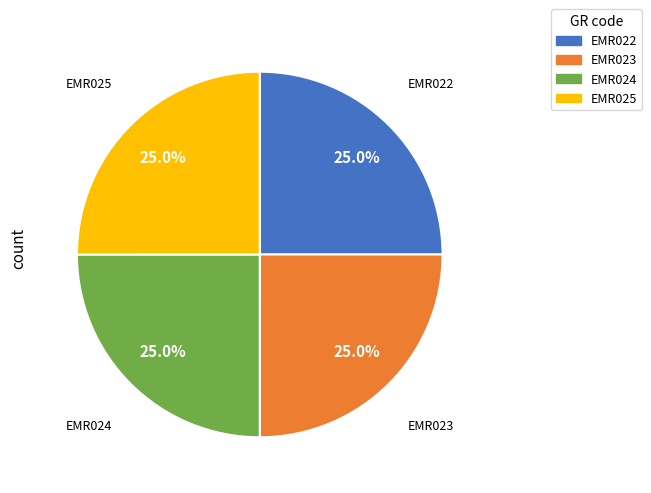

What is the ratio of the value at EMR022 to the value at EMR023?

1.0